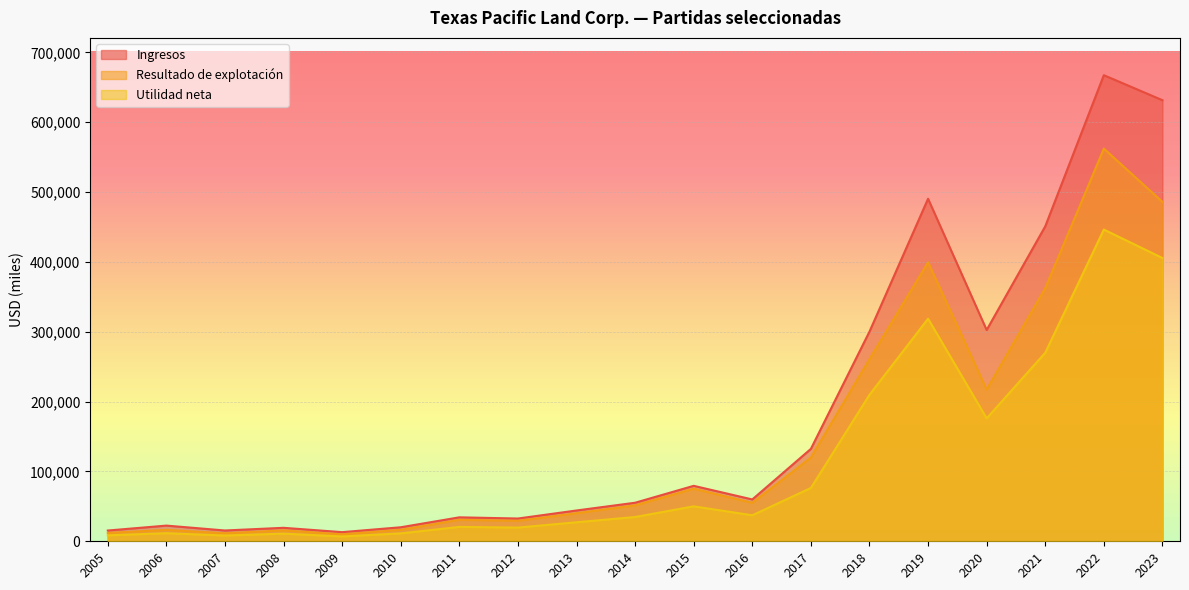

In Ingresos, how many points are lower than both neighbors (excluding endpoints)?

5